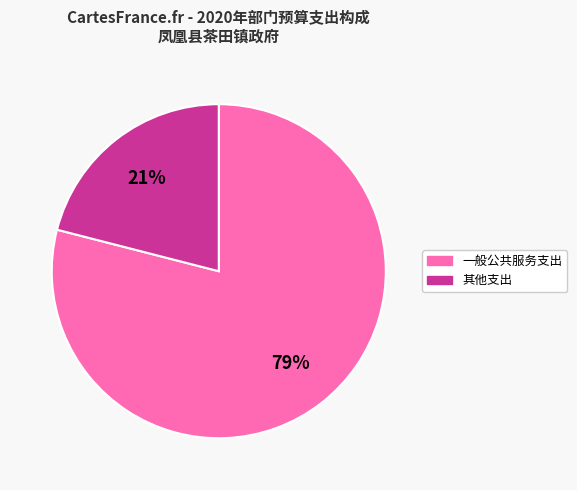

To the nearest percent, what is the difference between the largest and smallest slice percentages?

58%